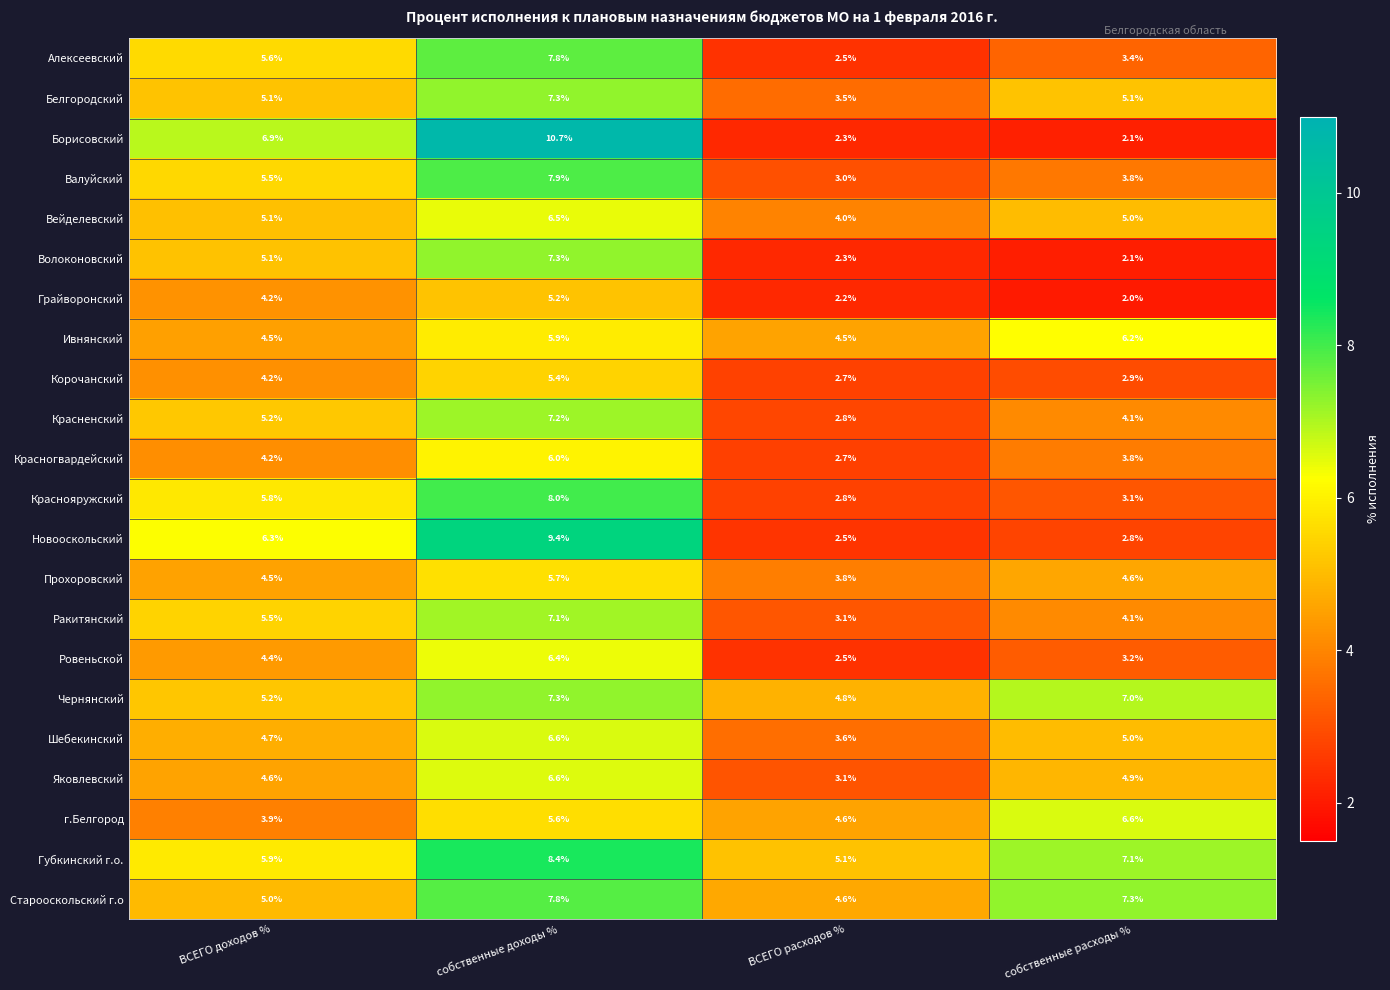

At which label is Вейделевский closest to 5?

собственные расходы %